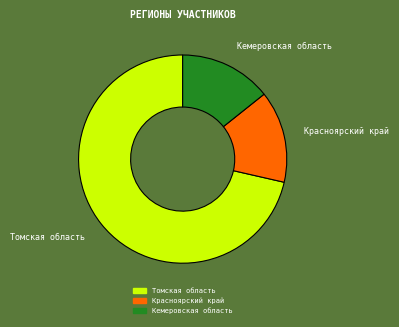

True or false: Томская область accounts for 71% of the total.

True